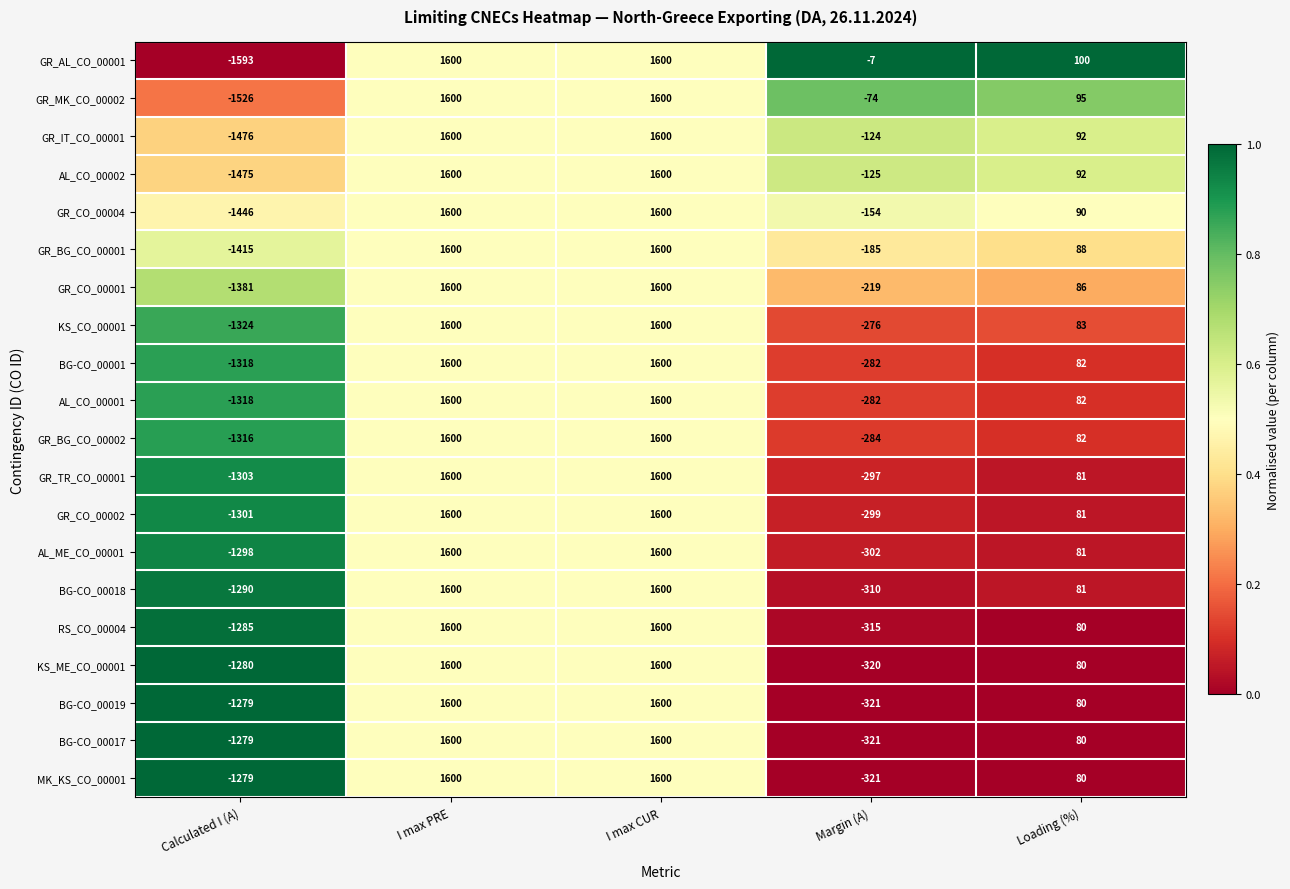

What value does the BG-CO_00019 series have at I max CUR, to the nearest 50?

1600